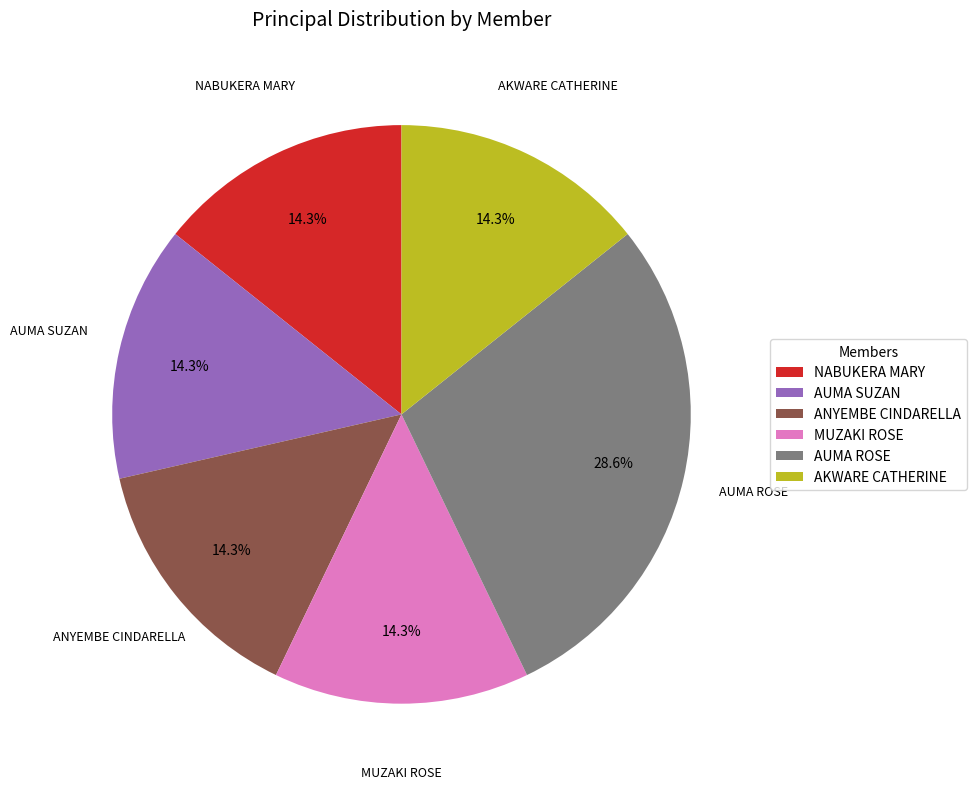

Is it true that ANYEMBE CINDARELLA is 25% of the pie?

False